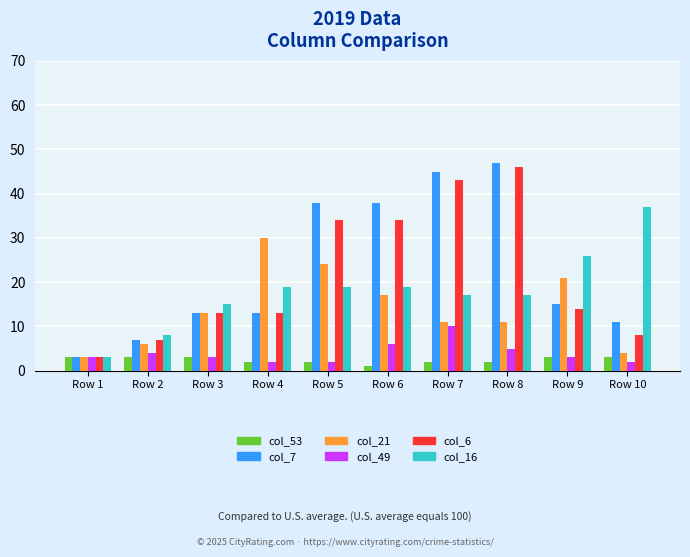

How many data points in col_7 are less than 15?

5